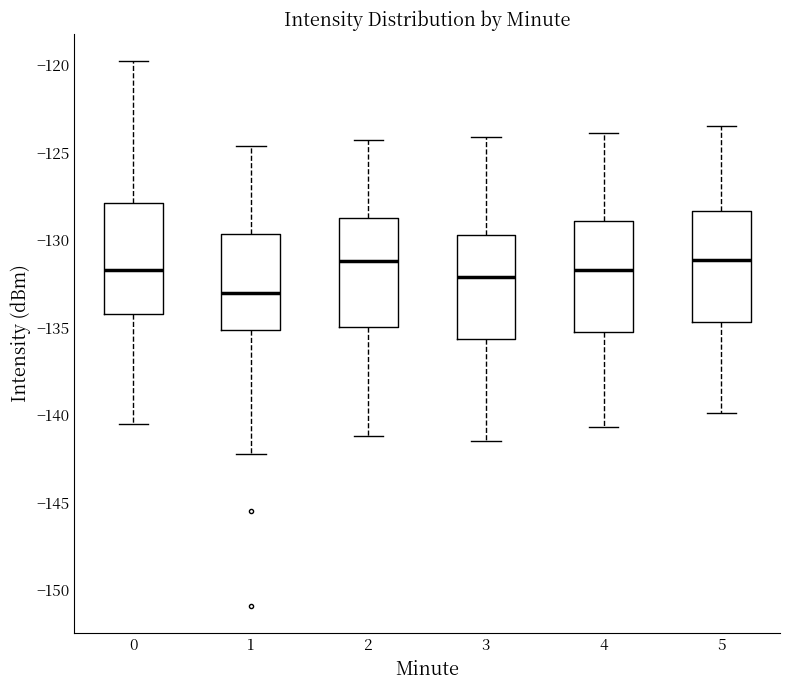

Reading left to right, read every box against the y-axis: the position of its median line, the range the box covers, and the ends of its whiskers. The values are not printed on the chart, so give them approximately, as read against the axis.

0: median -131.5, box -134.0 to -128.0, whiskers -140.5 to -120.0
1: median -133.0, box -135.0 to -129.5, whiskers -142.0 to -124.5
2: median -131.0, box -135.0 to -128.5, whiskers -141.0 to -124.5
3: median -132.0, box -135.5 to -129.5, whiskers -141.5 to -124.0
4: median -131.5, box -135.0 to -129.0, whiskers -140.5 to -124.0
5: median -131.0, box -134.5 to -128.5, whiskers -140.0 to -123.5